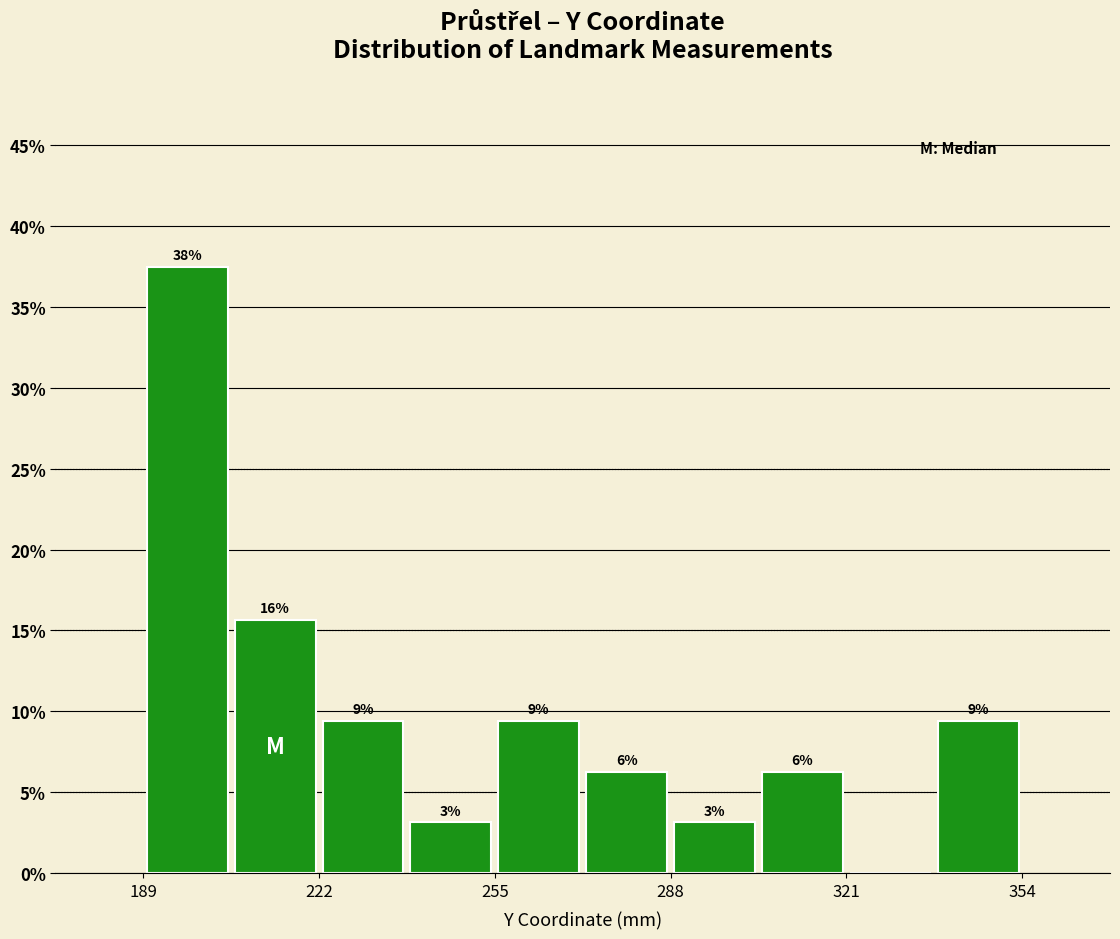

Read against the x-axis, roughly where is the centre of the tallest bar?

200